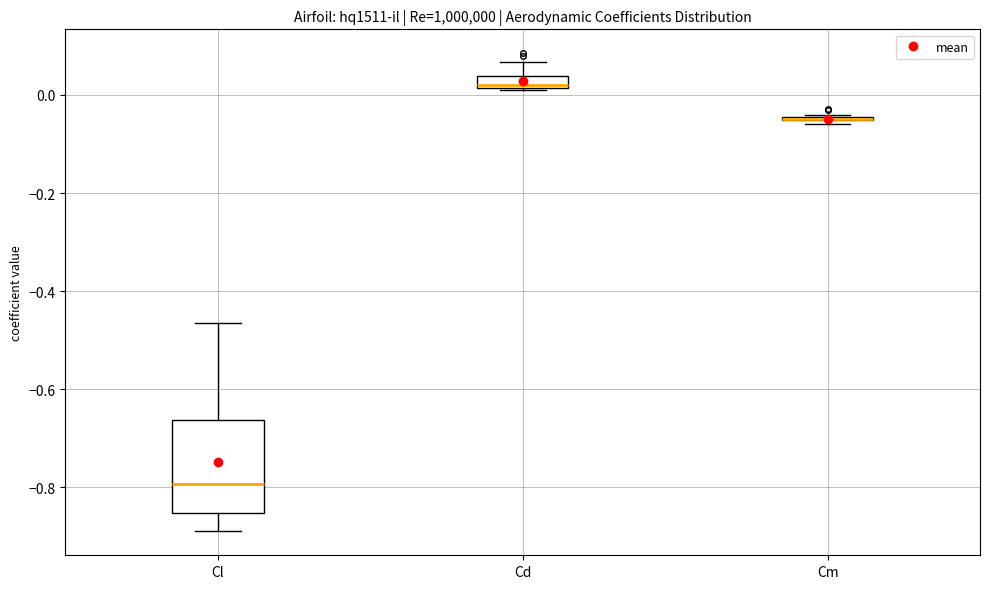

Which box is the tallest, from its lower edge to its upper edge?

Cl